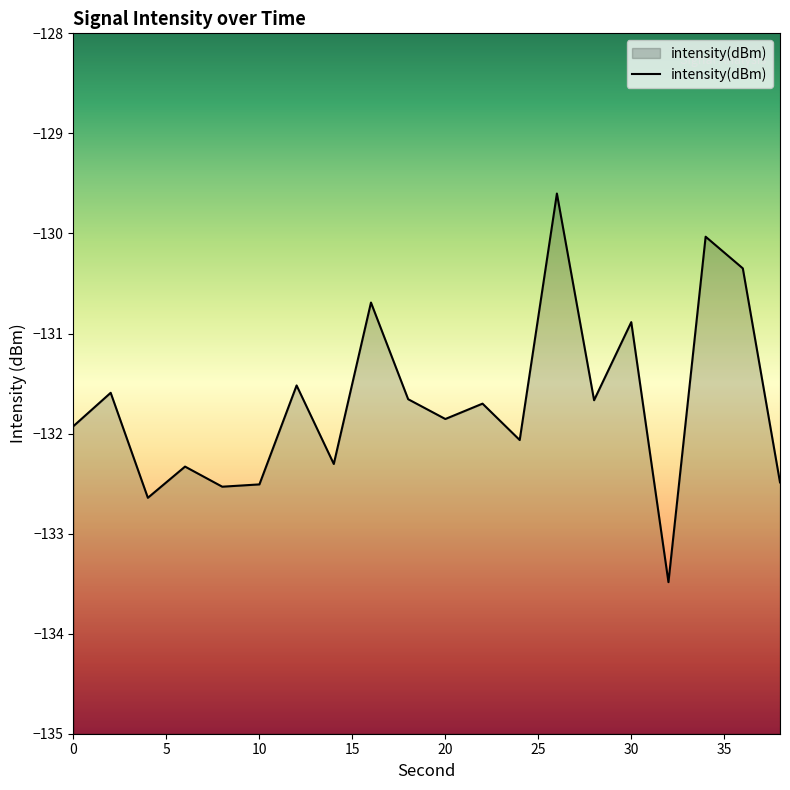

What is the value of the 18th point from the left?

-130.0